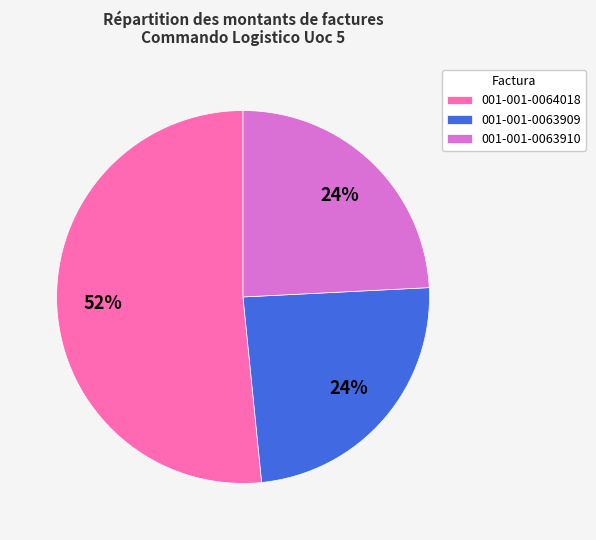

Which category has the biggest portion of the pie?

001-001-0064018